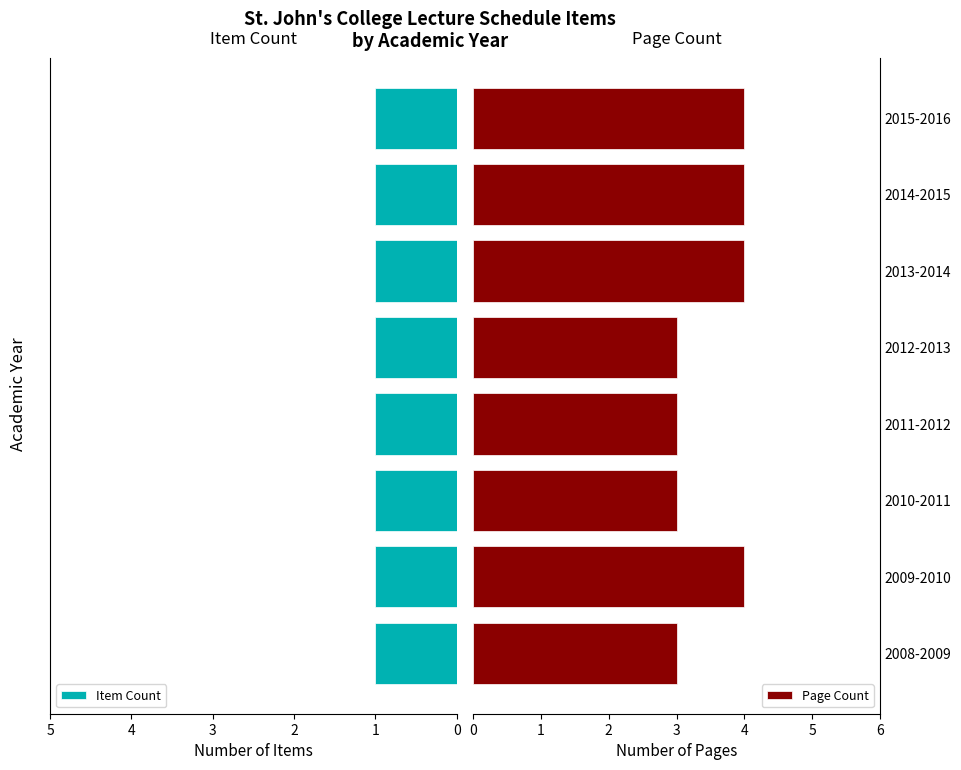

What are all the series names shown in the legend?

Item Count, Page Count